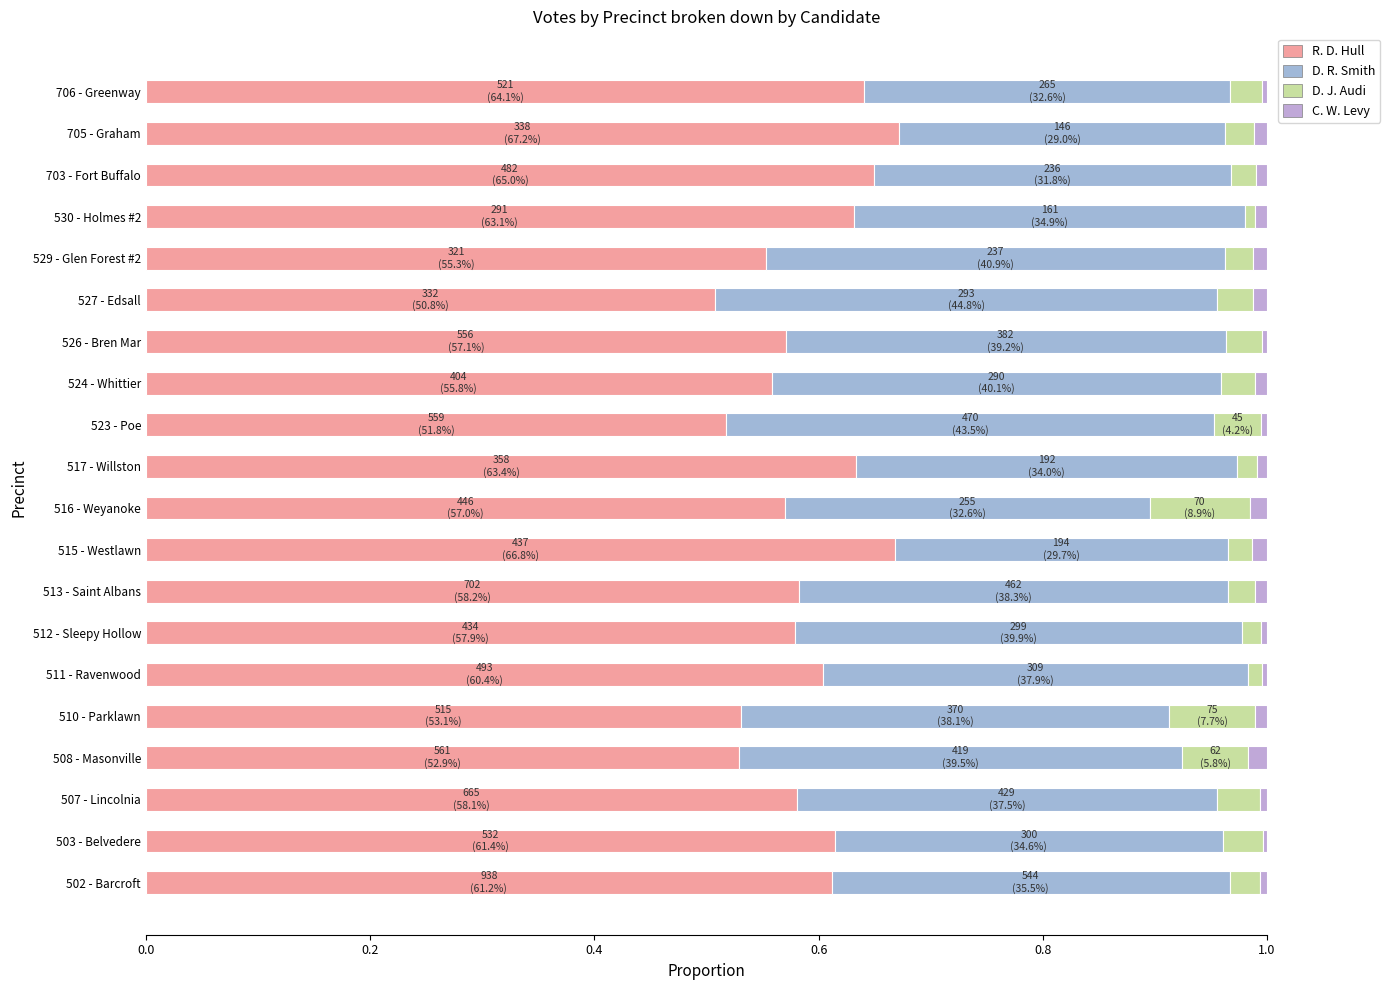

How many data points does each series have?

20